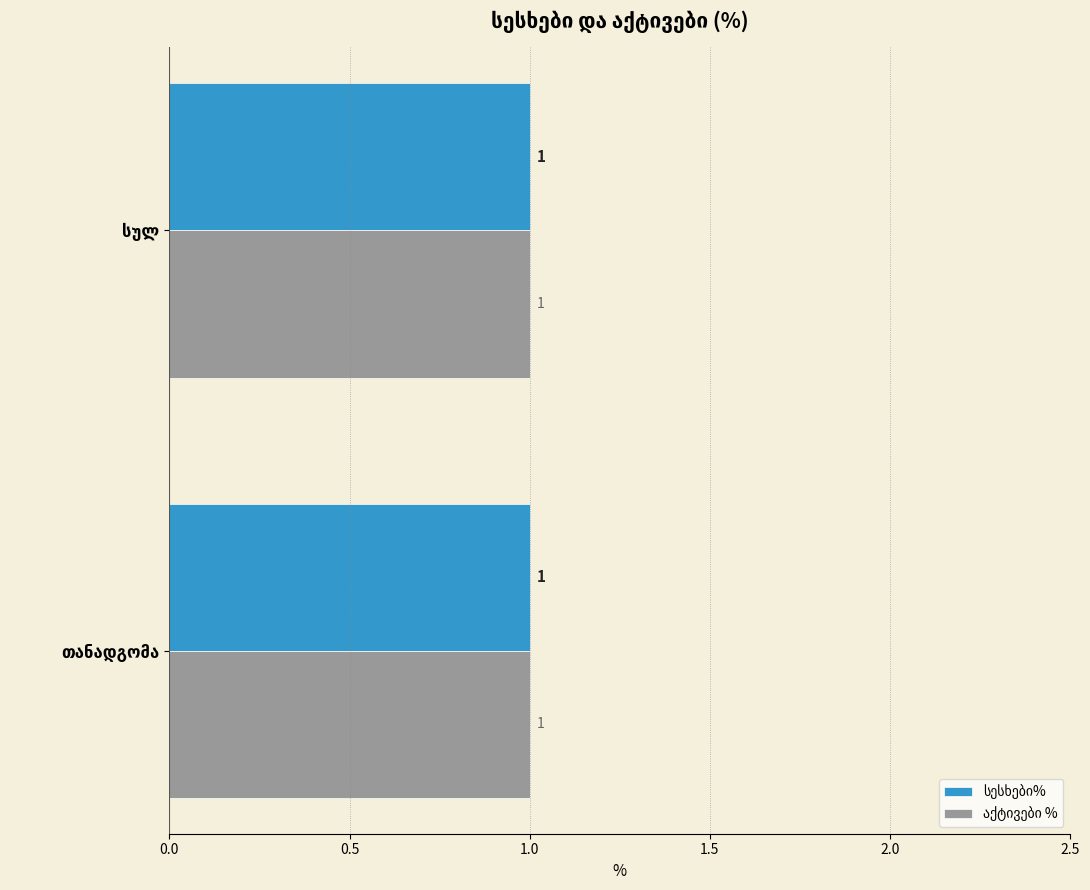

What is the maximum value for აქტივები %?

1